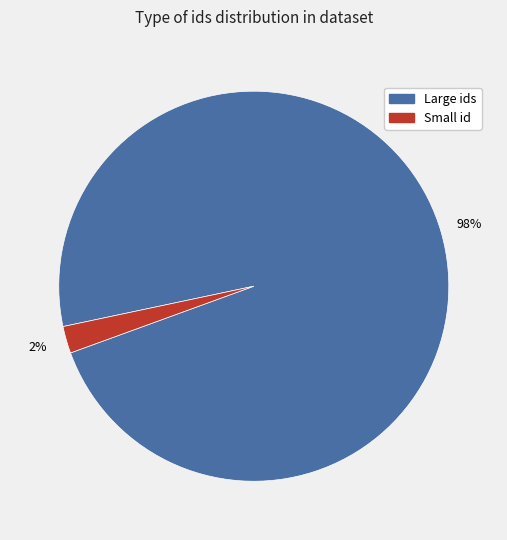

Is there a majority slice in this chart?

Yes